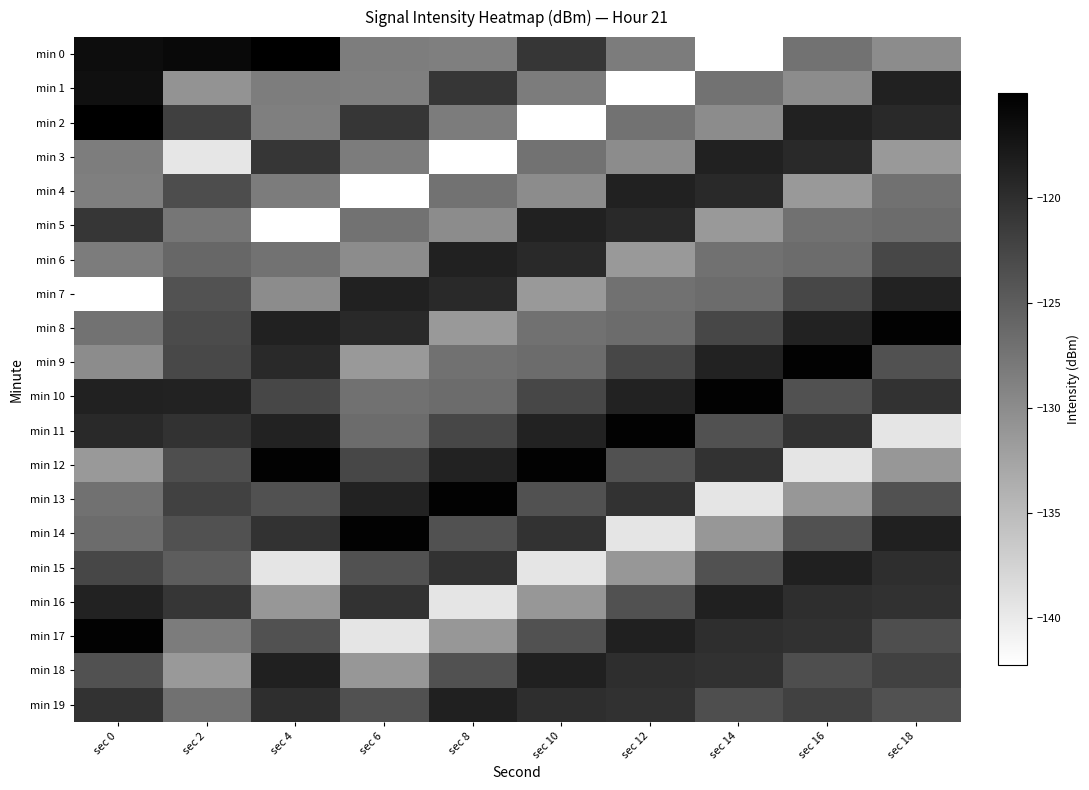

What is the smallest value displayed?

-142.3